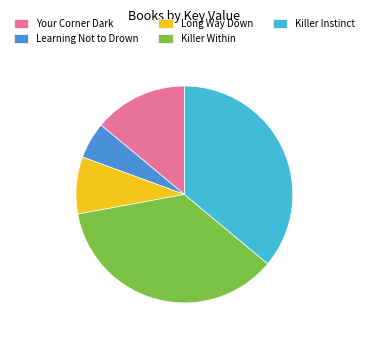

Is there any slice that represents more than half of the pie?

No